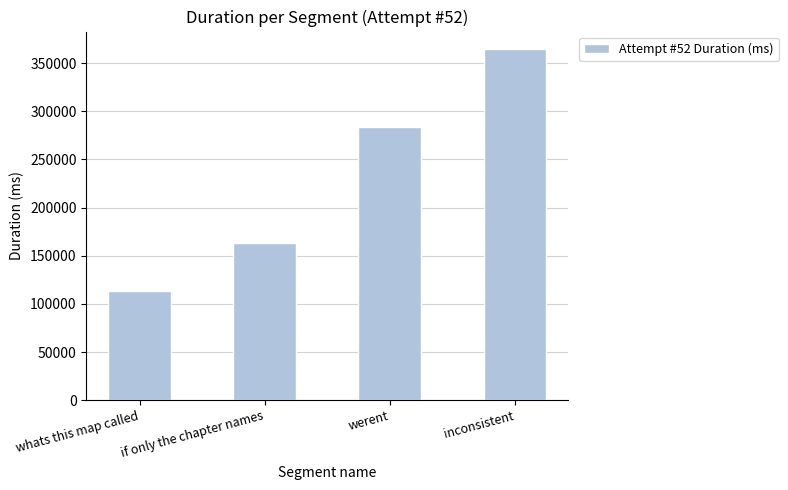

Which has a higher value, whats this map called or inconsistent?

inconsistent